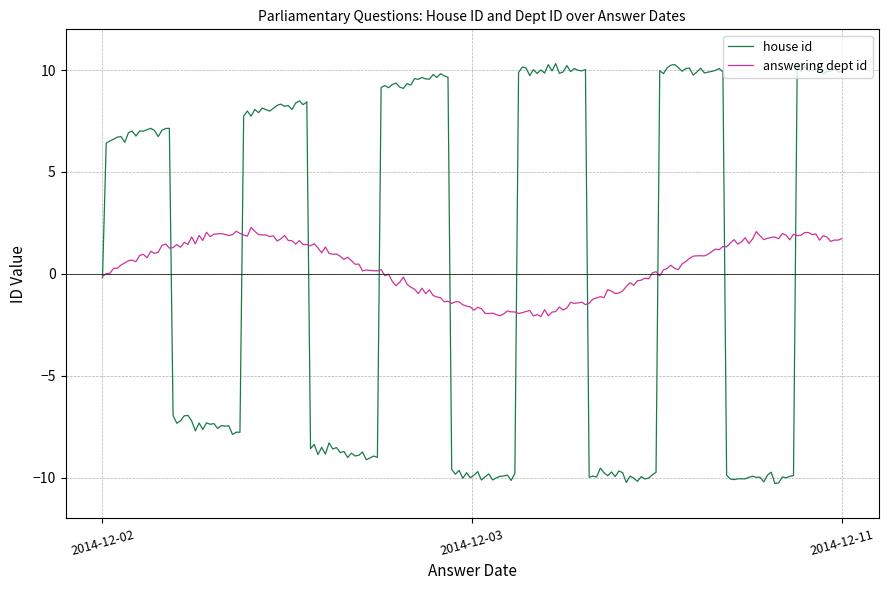

What are all the series names shown in the legend?

house id, answering dept id